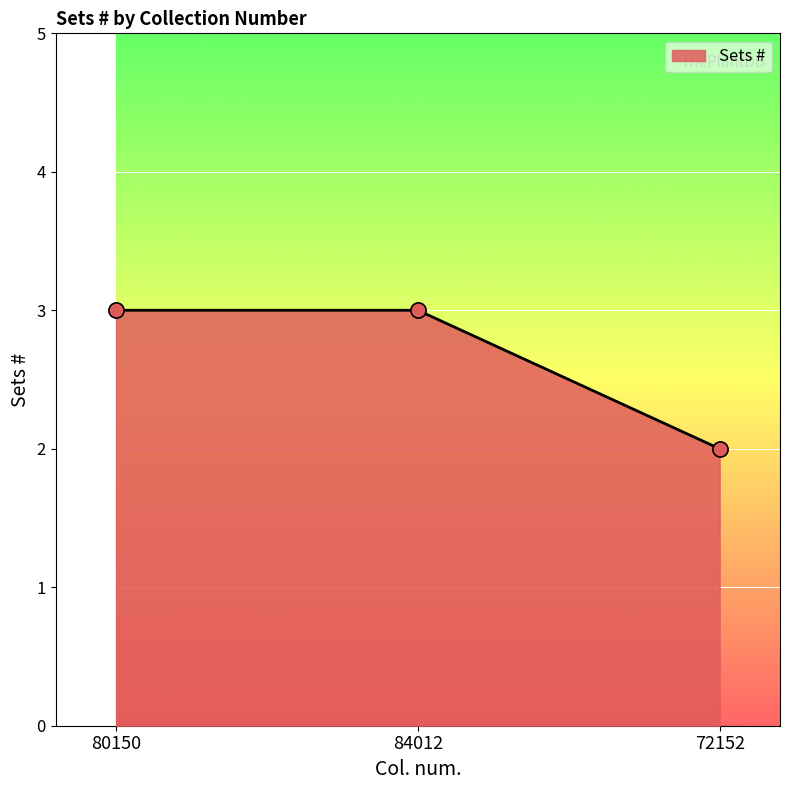

Approximately how many times larger is the value at 80150 compared to 84012?

1.0